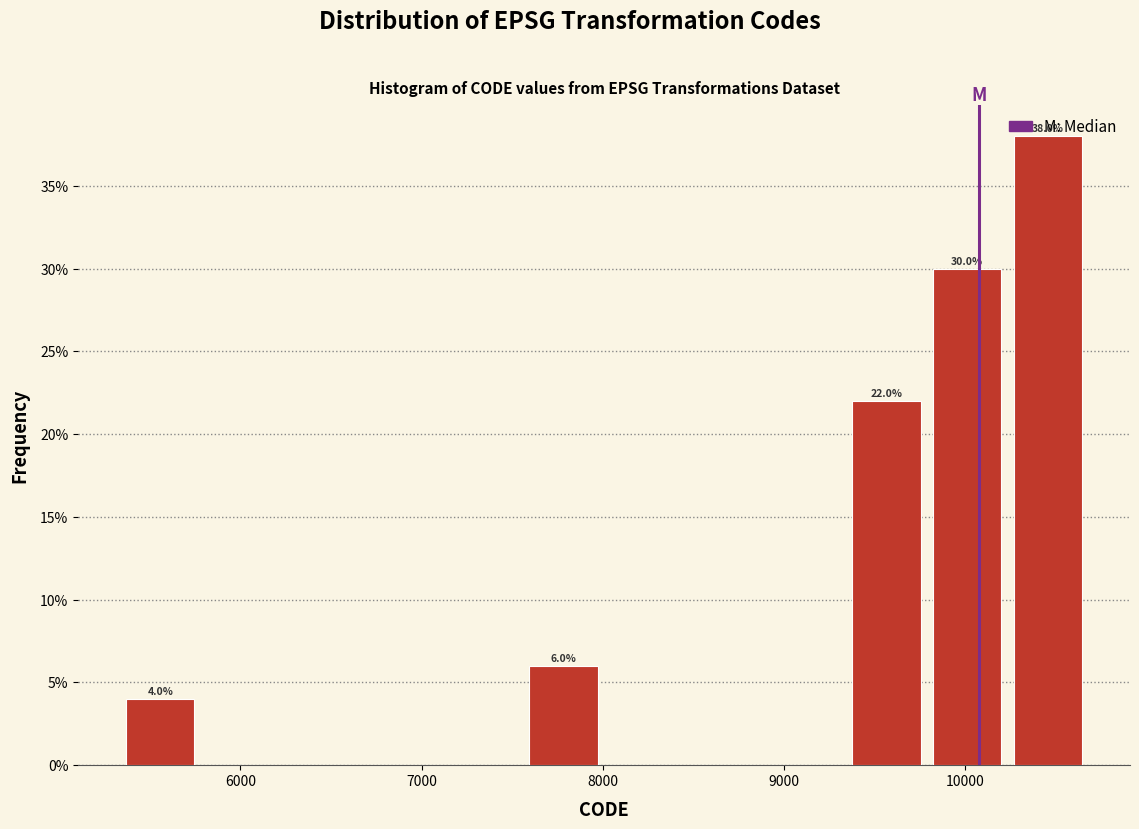

Over which range of the x-axis is the bar tallest?

10200 to 10700